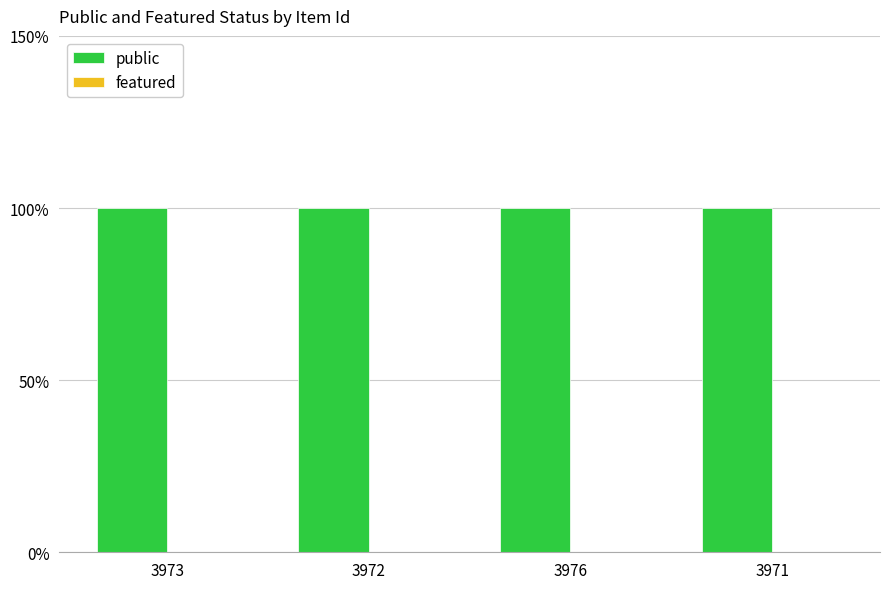

The value of featured at 3973 is 0. True or false?

True